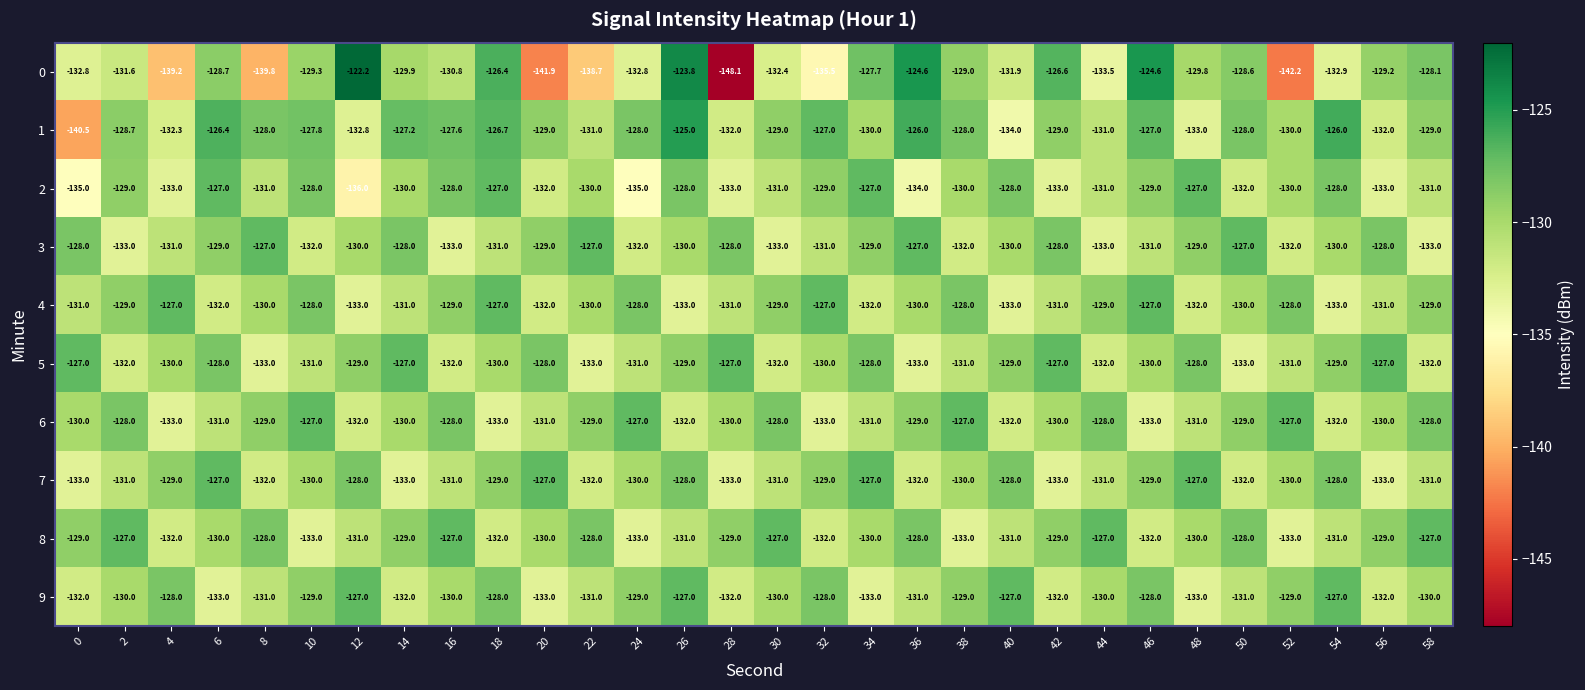

Which series changed the most between 14 and 32?

0